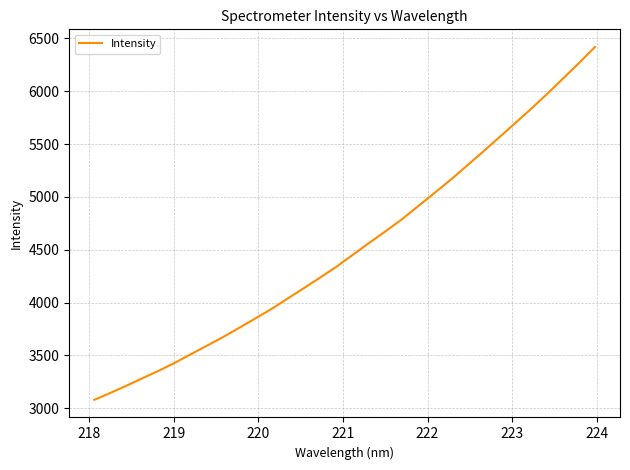

What is the smallest value displayed?

3079.5